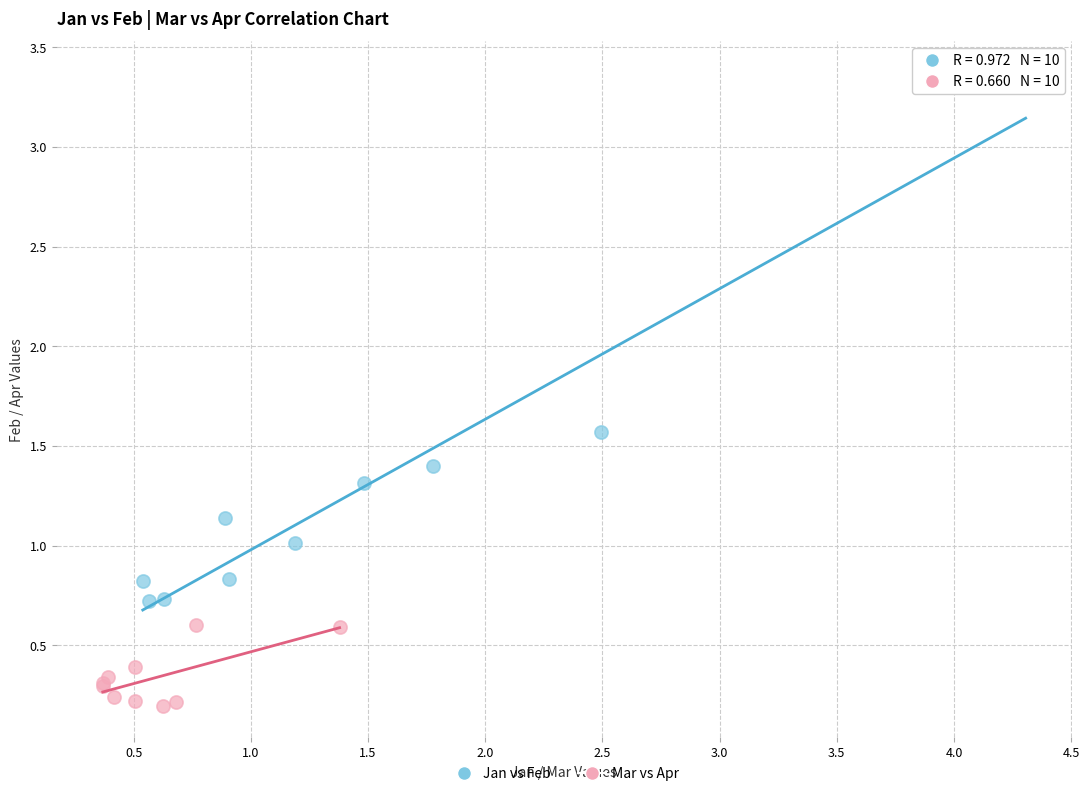

What are all the series names shown in the legend?

Jan vs Feb, Mar vs Apr